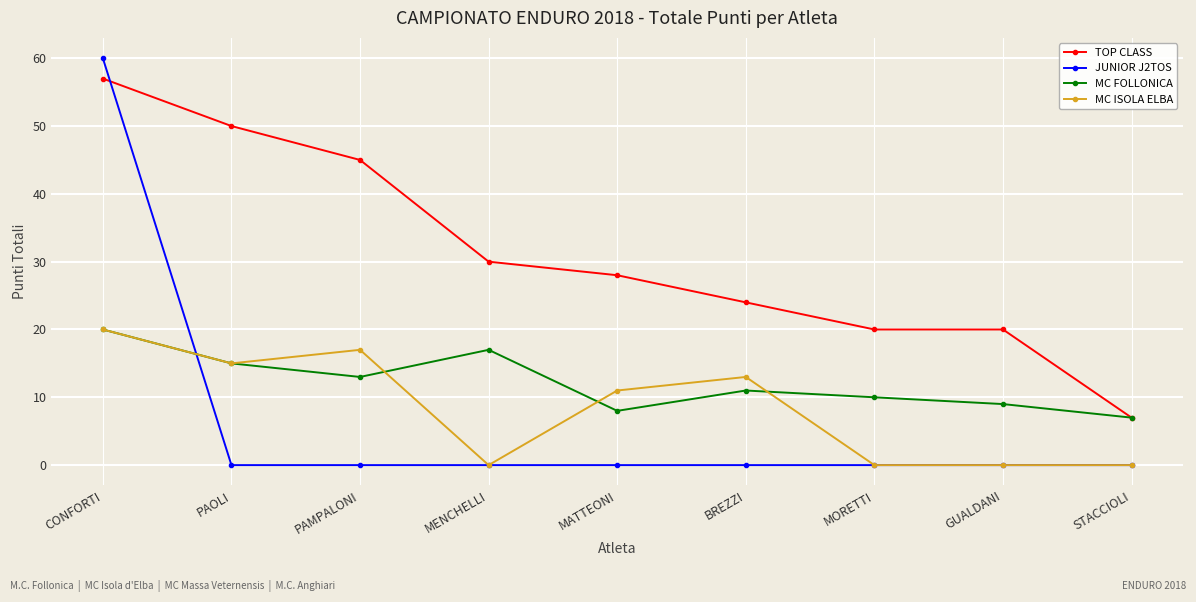

Reading left to right, transcribe all the data shown in this chart.

TOP CLASS: 57	50	45	30	28	24	20	20	7
JUNIOR J2TOS: 60	0	0	0	0	0	0	0	0
MC FOLLONICA: 20	15	13	17	8	11	10	9	7
MC ISOLA ELBA: 20	15	17	0	11	13	0	0	0